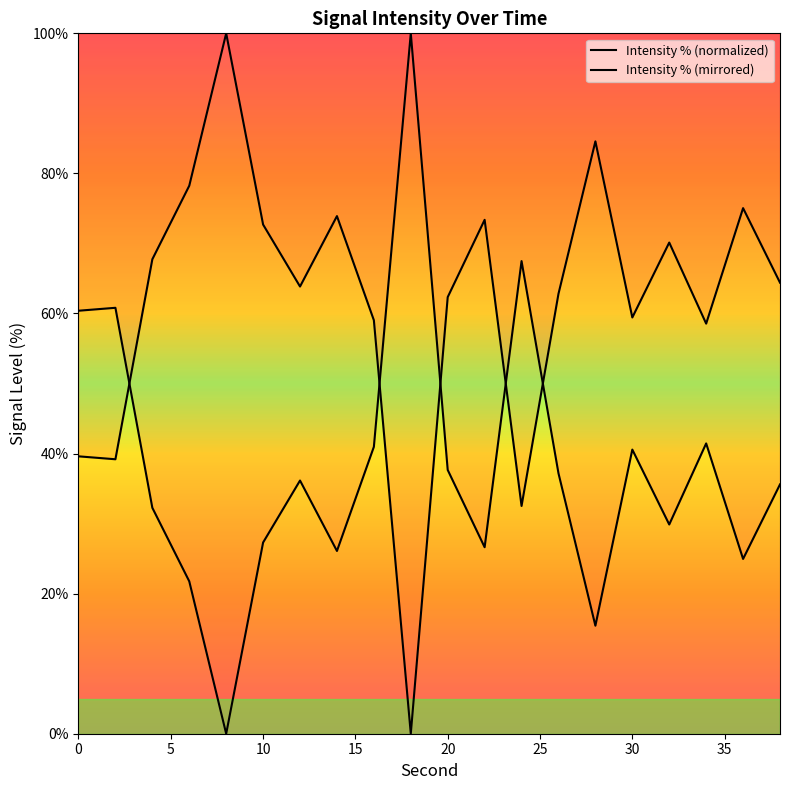

How many series are shown in this chart?

2